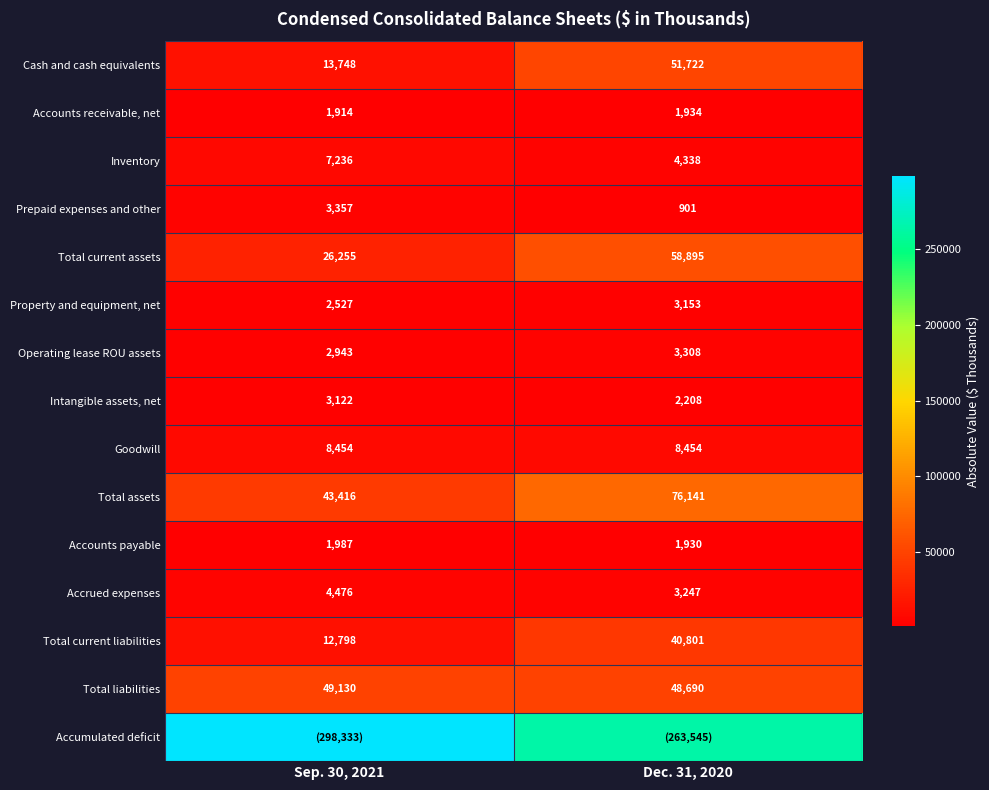

What is the sum of the Goodwill values at Dec. 31, 2020 and Sep. 30, 2021?

16908